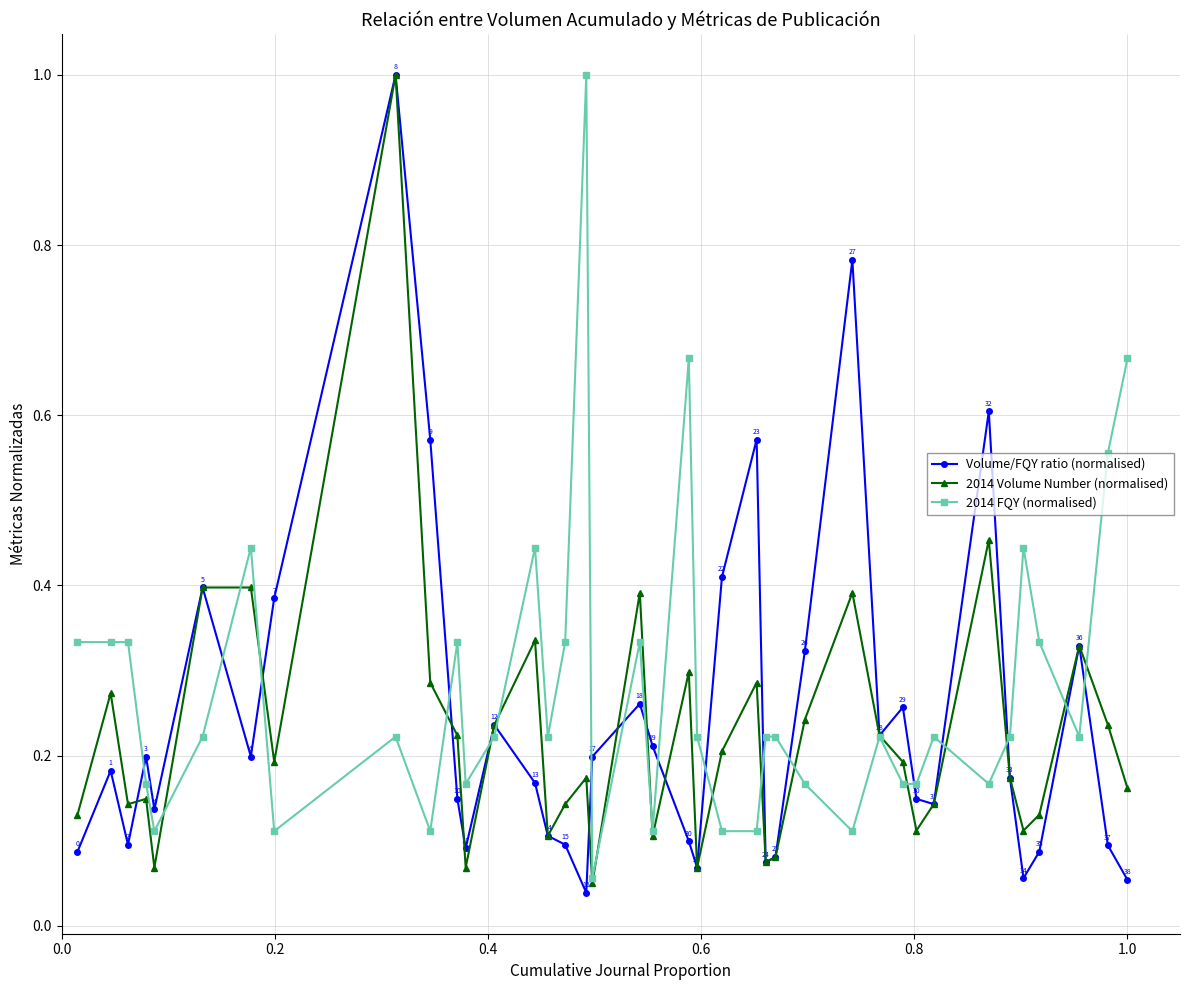

What is the maximum value for 2014 FQY (normalised)?

1.0